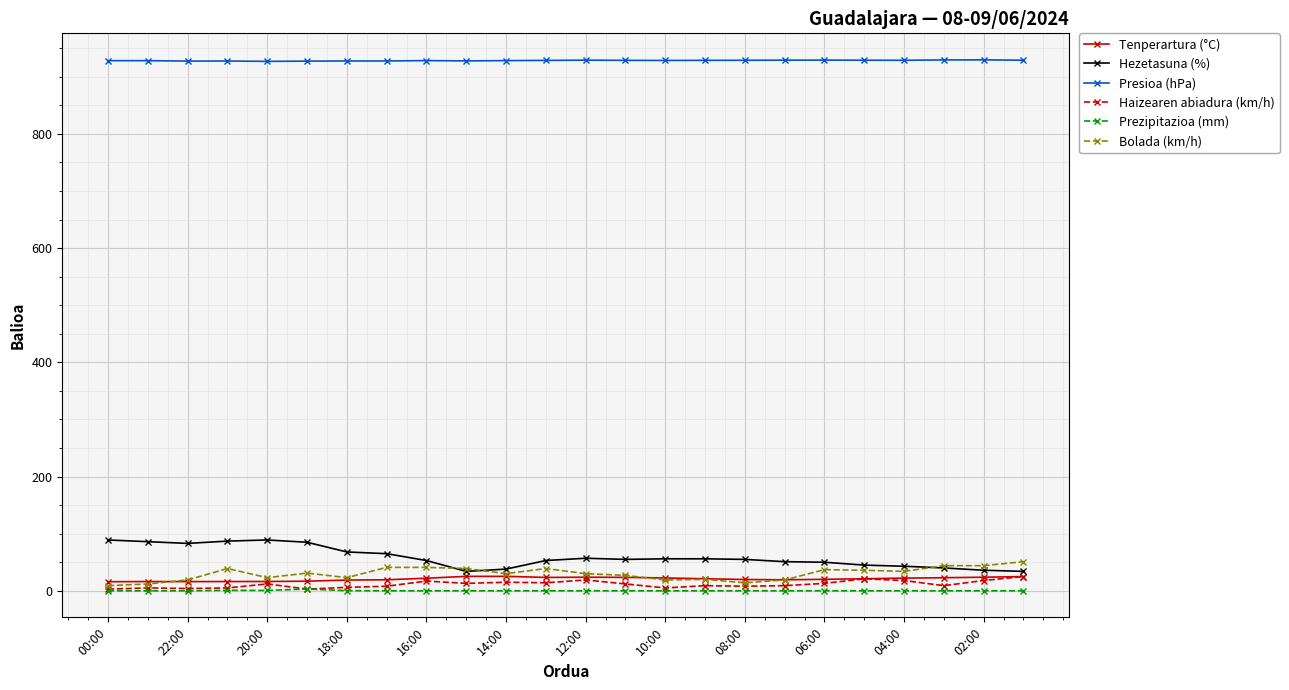

What are all the series names shown in the legend?

Tenperartura (°C), Hezetasuna (%), Presioa (hPa), Haizearen abiadura (km/h), Prezipitazioa (mm), Bolada (km/h)